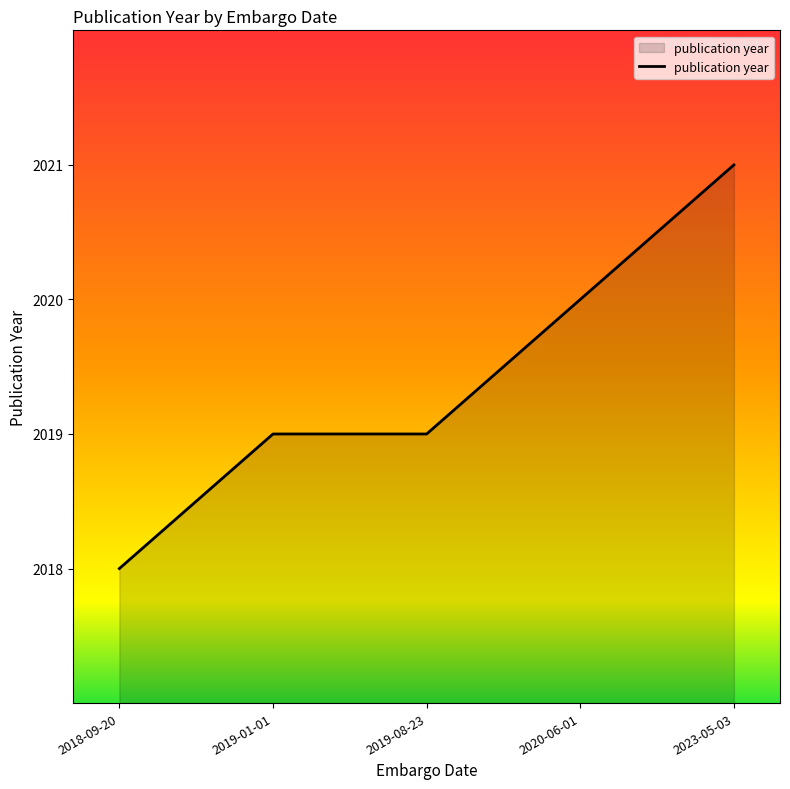

The value at 2023-05-03 is 591. True or false?

False